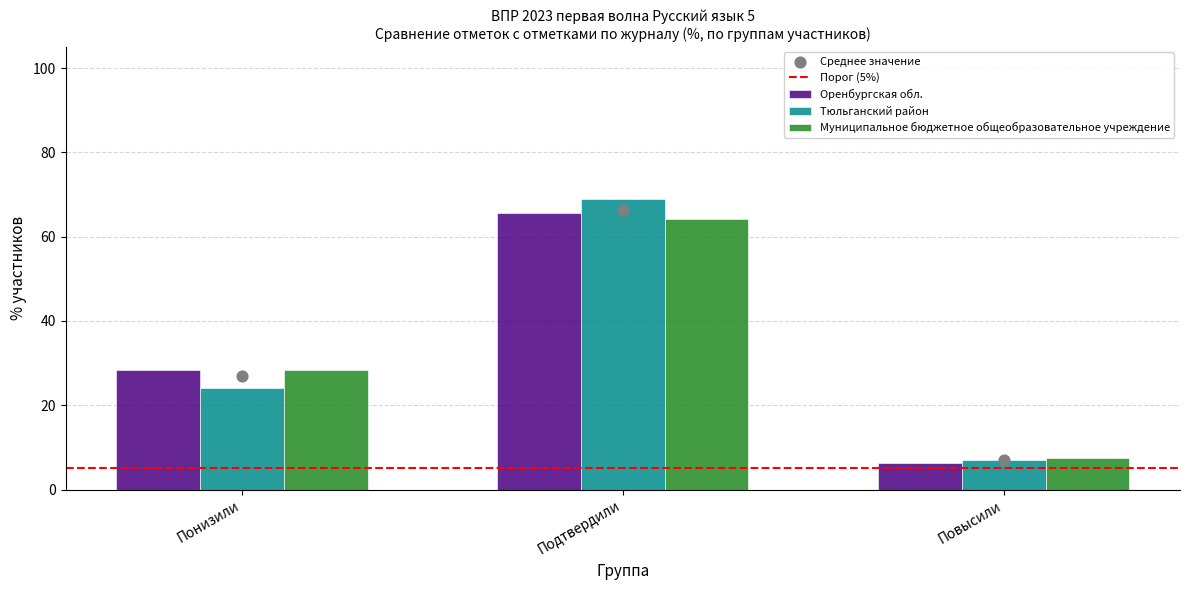

At which category is the sum across all series the highest?

Подтвердили